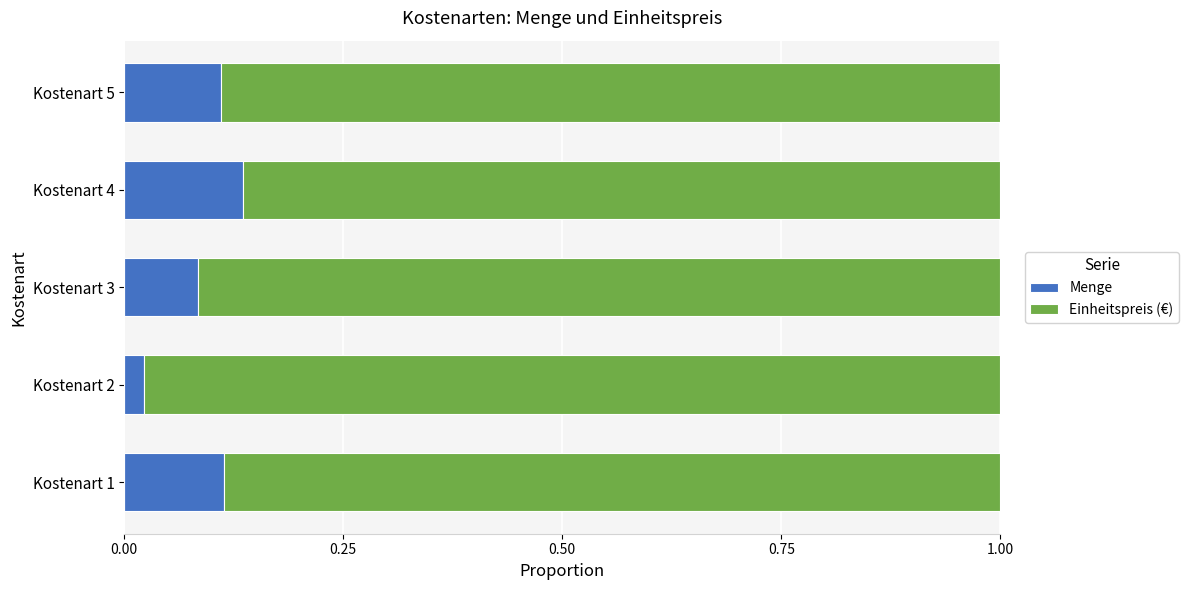

What is the sum of all Menge values?

0.5